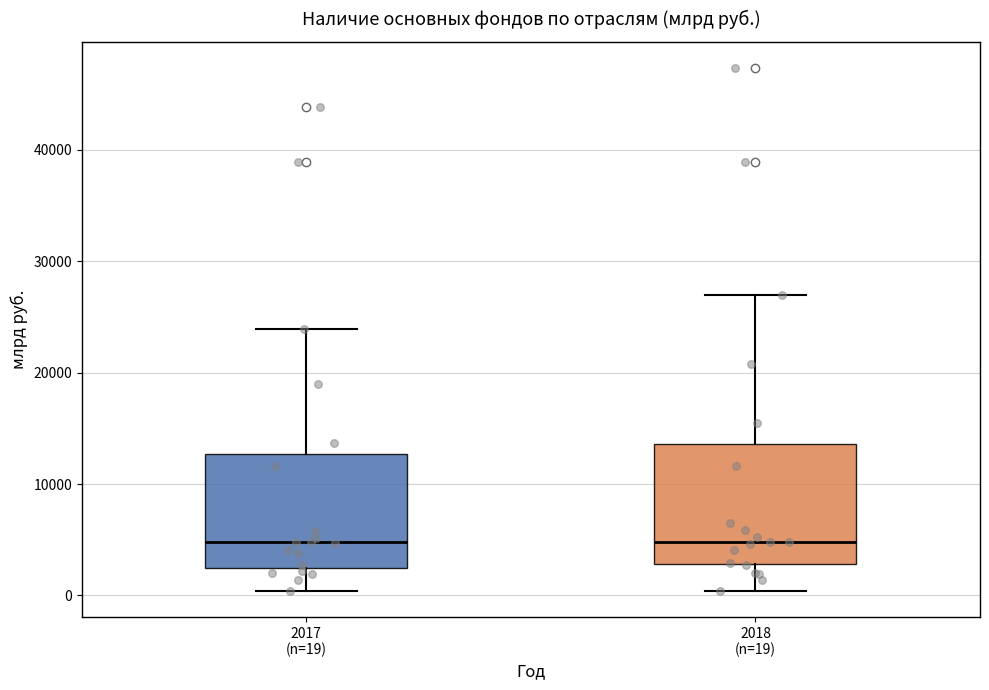

Where does the median line of the box for 2017 (n=19) sit on the y-axis? The values are not printed on the chart, so give them approximately, as read against the axis.

5000